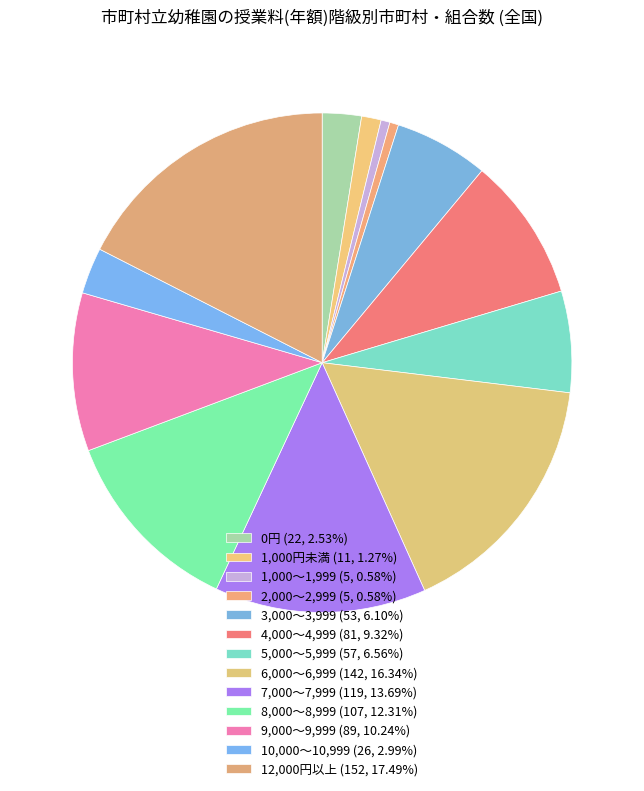

Which has a higher value, 3,000～3,999 or 2,000～2,999?

3,000～3,999